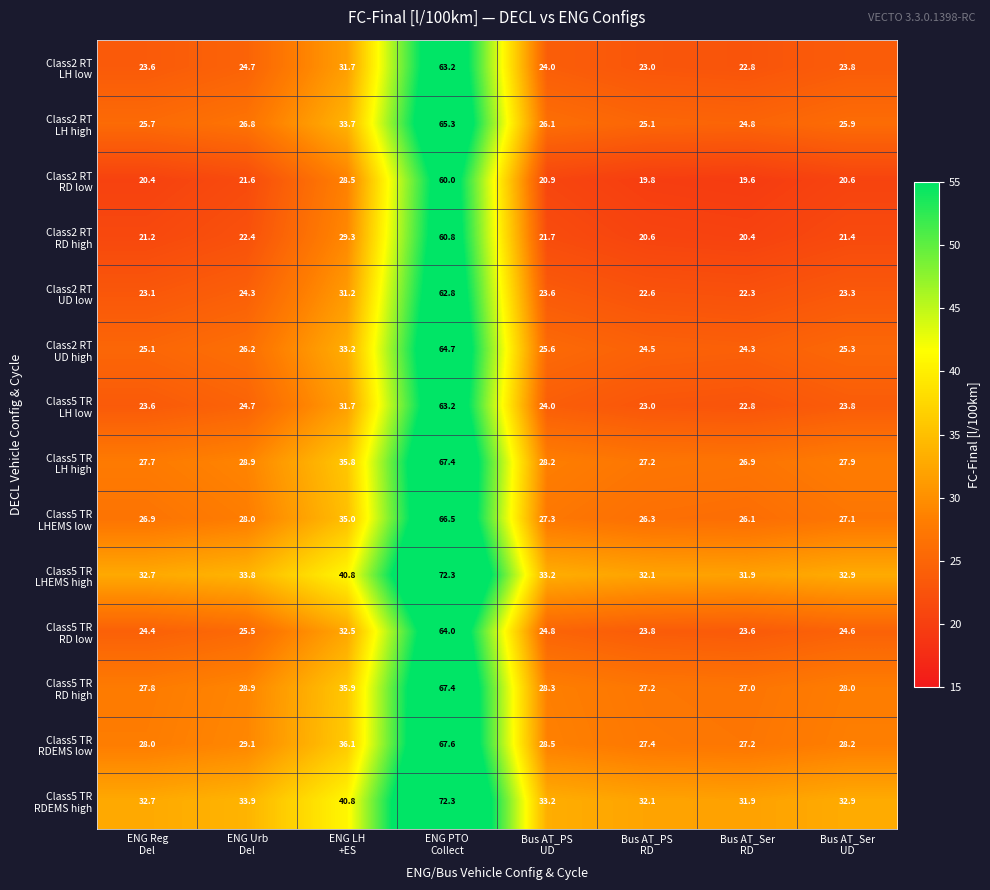

What is the greatest value displayed?

72.3